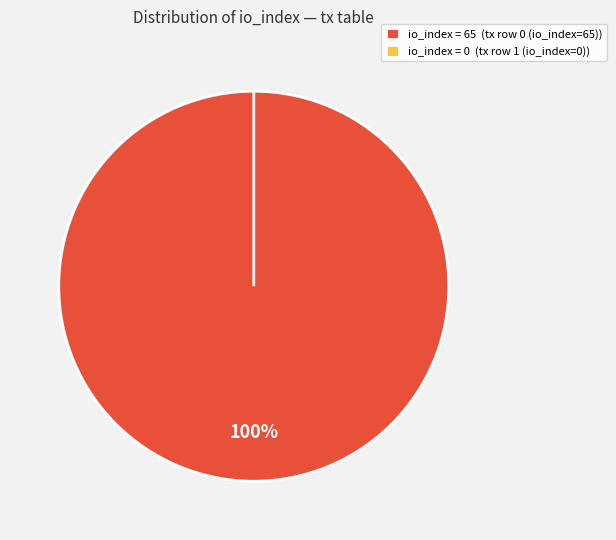

Is it true that tx row 0 (io_index=65) is 91% of the pie?

False